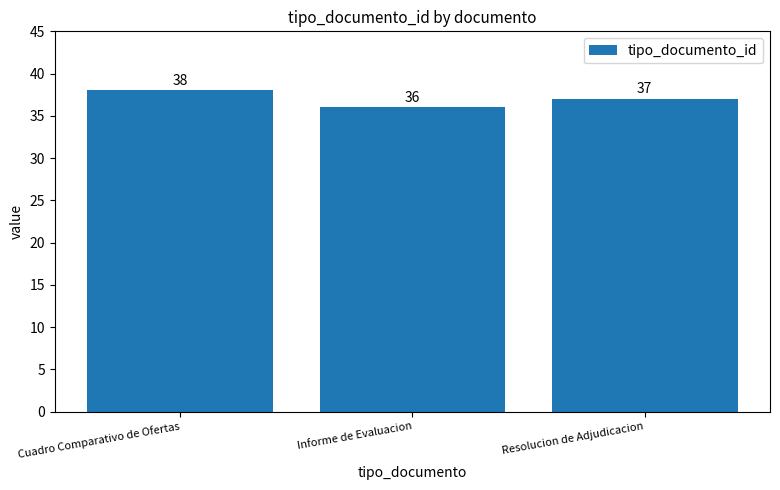

Reading left to right, list all the values displayed in this chart.

Cuadro Comparativo de Ofertas=38	Informe de Evaluacion=36	Resolucion de Adjudicacion=37